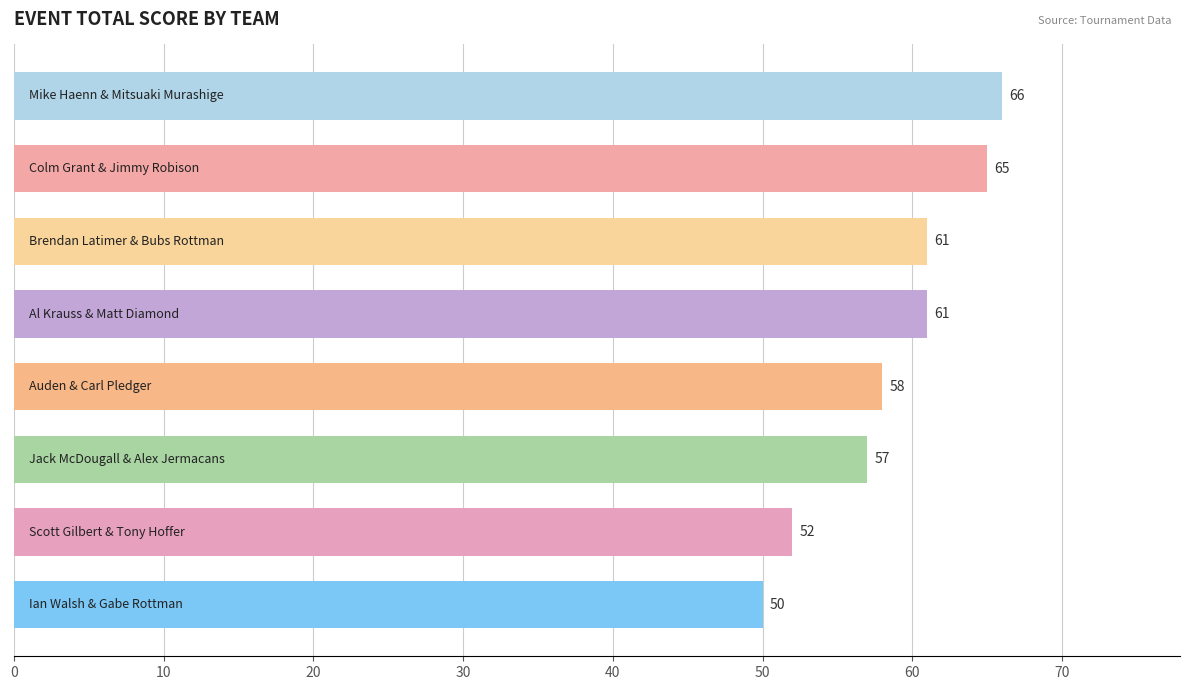

What is the smallest value displayed?

50